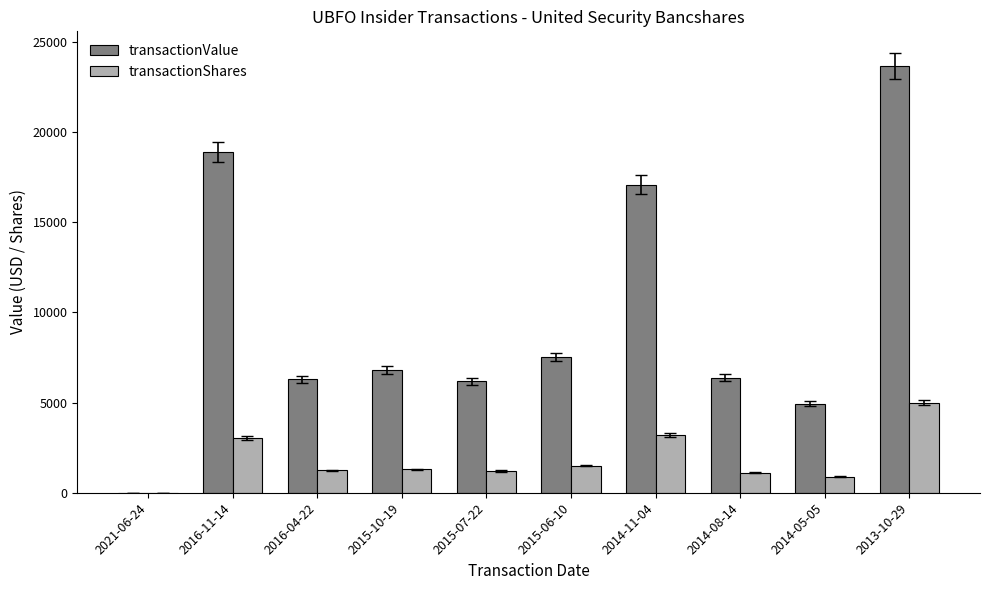

The value of transactionValue at 2013-10-29 is 16180. True or false?

False